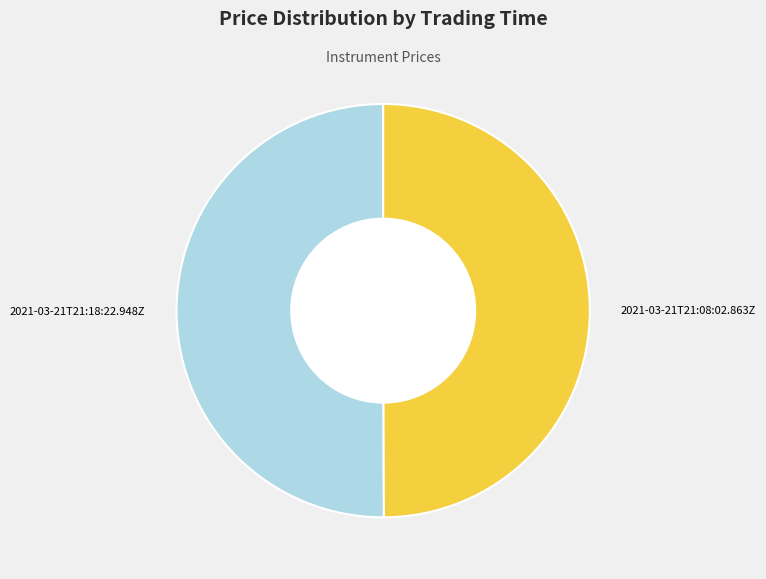

What is the ratio of the value at 2021-03-21T21:18:22.948Z to the value at 2021-03-21T21:08:02.863Z?

1.0